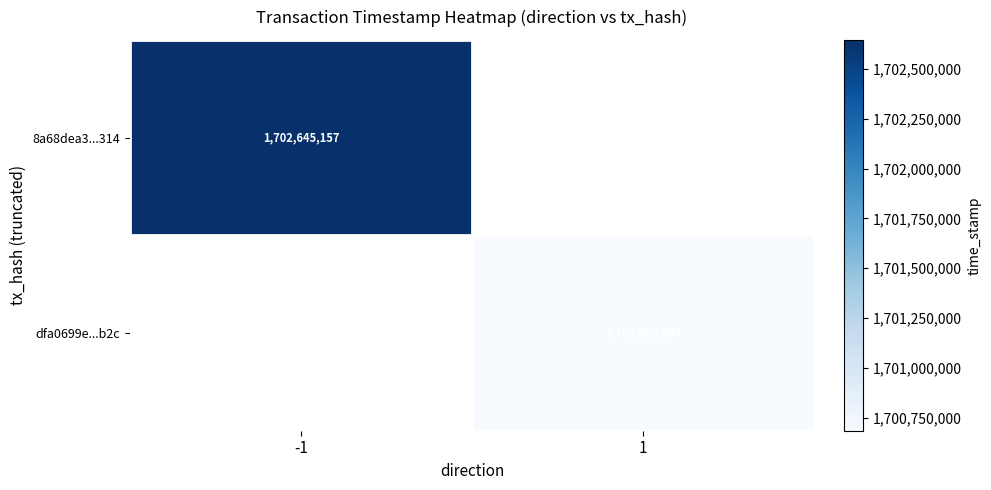

The value of dfa0699e...b2c at 1 is 1700685464. True or false?

True